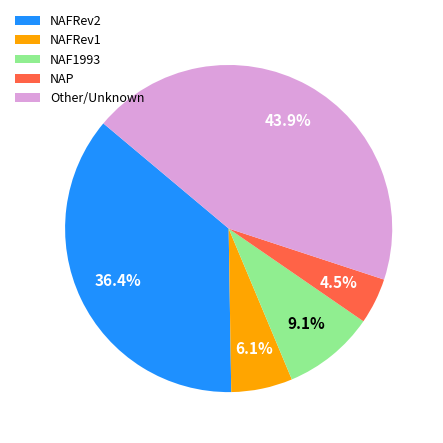

Is there a majority slice in this chart?

No